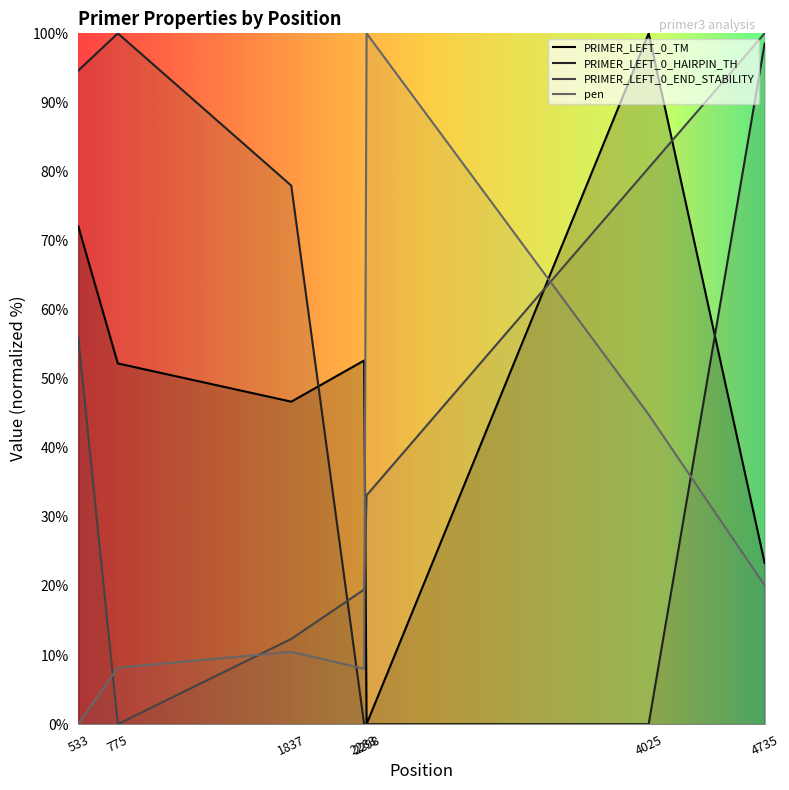

The value of PRIMER_LEFT_0_END_STABILITY at 2298 is 33.1. True or false?

True